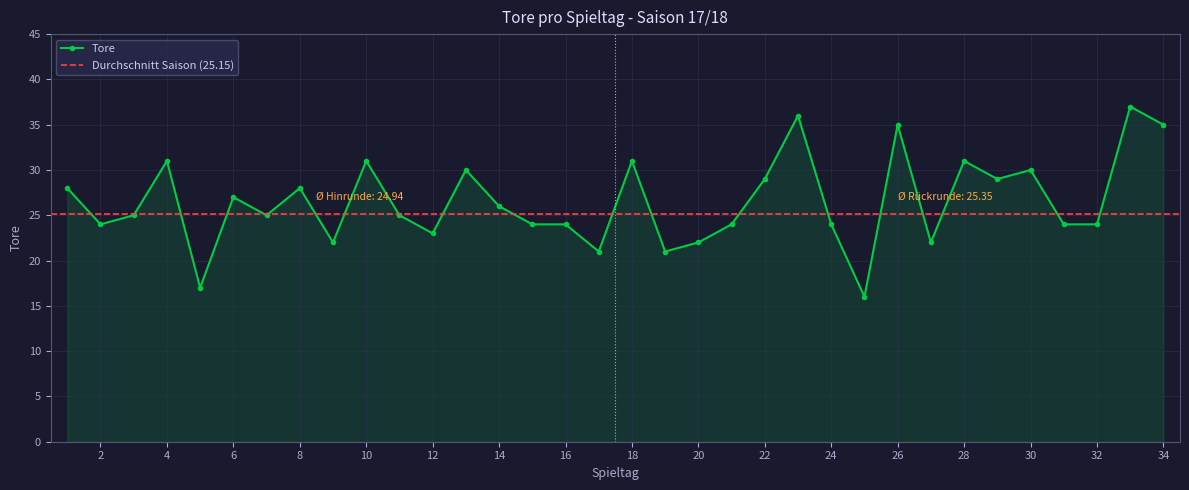

Where does the data first go above 25?

1